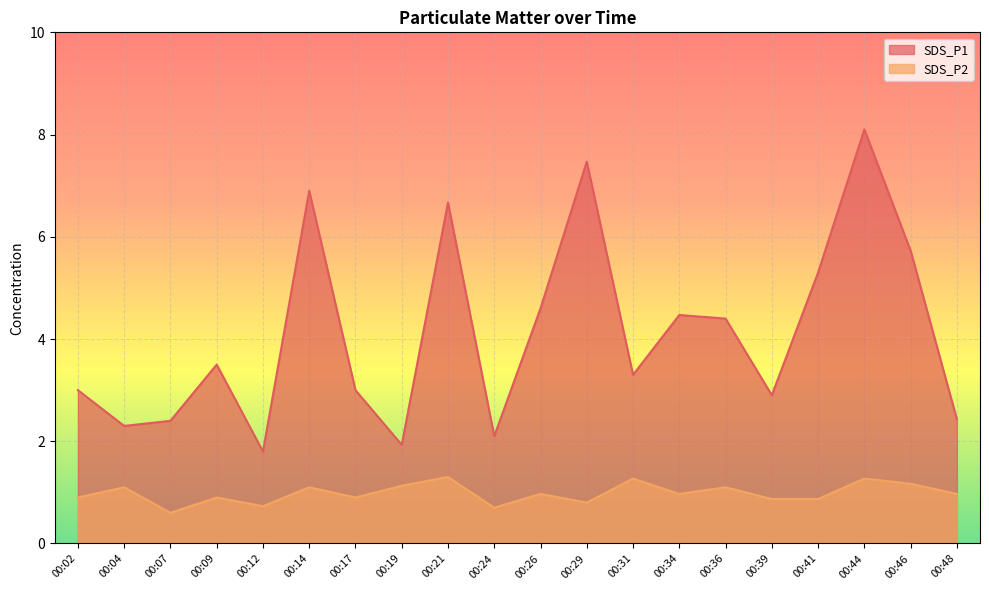

Which series has the largest total across all categories?

SDS_P1